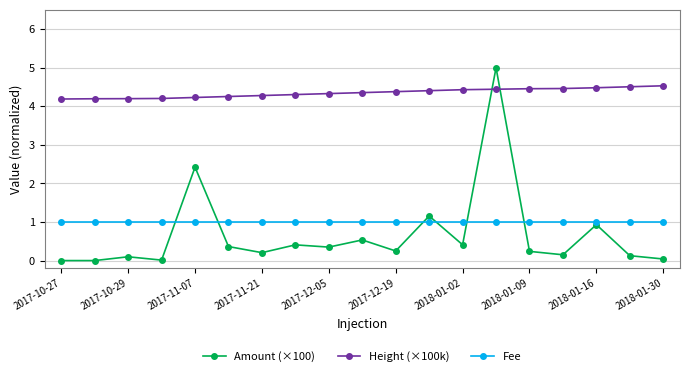

What is the value of the Fee point at the 6th from the left?

1.0